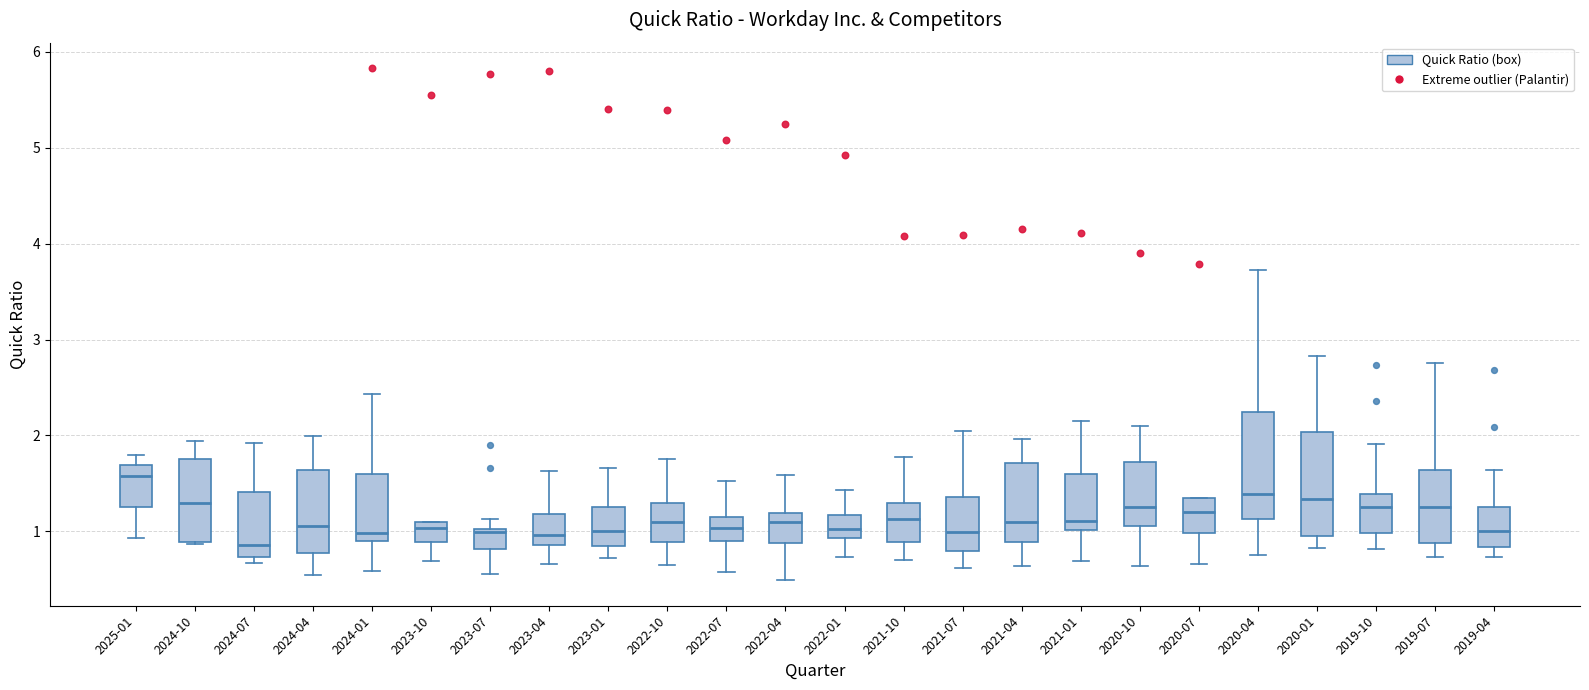

Reading left to right, read every box against the y-axis: the position of its median line, the range the box covers, and the ends of its whiskers. The values are not printed on the chart, so give them approximately, as read against the axis.

2025-01: median 1.6, box 1.3 to 1.7, whiskers 0.9 to 1.8
2024-10: median 1.3, box 0.9 to 1.8, whiskers 0.9 to 1.9
2024-07: median 0.9, box 0.7 to 1.4, whiskers 0.7 (just below the box's lower edge) to 1.9
2024-04: median 1.1, box 0.8 to 1.6, whiskers 0.5 to 2.0
2024-01: median 1.0, box 0.9 to 1.6, whiskers 0.6 to 2.4
2023-10: median 1.0, box 0.9 to 1.1, whiskers 0.7 to 1.1
2023-07: median 1.0 (just below the box's upper edge), box 0.8 to 1.0, whiskers 0.6 to 1.1
2023-04: median 1.0, box 0.9 to 1.2, whiskers 0.7 to 1.6
2023-01: median 1.0, box 0.9 to 1.3, whiskers 0.7 to 1.7
2022-10: median 1.1, box 0.9 to 1.3, whiskers 0.7 to 1.8
2022-07: median 1.0, box 0.9 to 1.2, whiskers 0.6 to 1.5
2022-04: median 1.1, box 0.9 to 1.2, whiskers 0.5 to 1.6
2022-01: median 1.0, box 0.9 to 1.2, whiskers 0.7 to 1.4
2021-10: median 1.1, box 0.9 to 1.3, whiskers 0.7 to 1.8
2021-07: median 1.0, box 0.8 to 1.4, whiskers 0.6 to 2.1
2021-04: median 1.1, box 0.9 to 1.7, whiskers 0.6 to 2.0
2021-01: median 1.1, box 1.0 to 1.6, whiskers 0.7 to 2.2
2020-10: median 1.3, box 1.1 to 1.7, whiskers 0.6 to 2.1
2020-07: median 1.2, box 1.0 to 1.4, whiskers 0.7 to 1.4
2020-04: median 1.4, box 1.1 to 2.2, whiskers 0.8 to 3.7
2020-01: median 1.3, box 1.0 to 2.0, whiskers 0.8 to 2.8
2019-10: median 1.3, box 1.0 to 1.4, whiskers 0.8 to 1.9
2019-07: median 1.3, box 0.9 to 1.6, whiskers 0.7 to 2.8
2019-04: median 1.0, box 0.8 to 1.3, whiskers 0.7 to 1.6